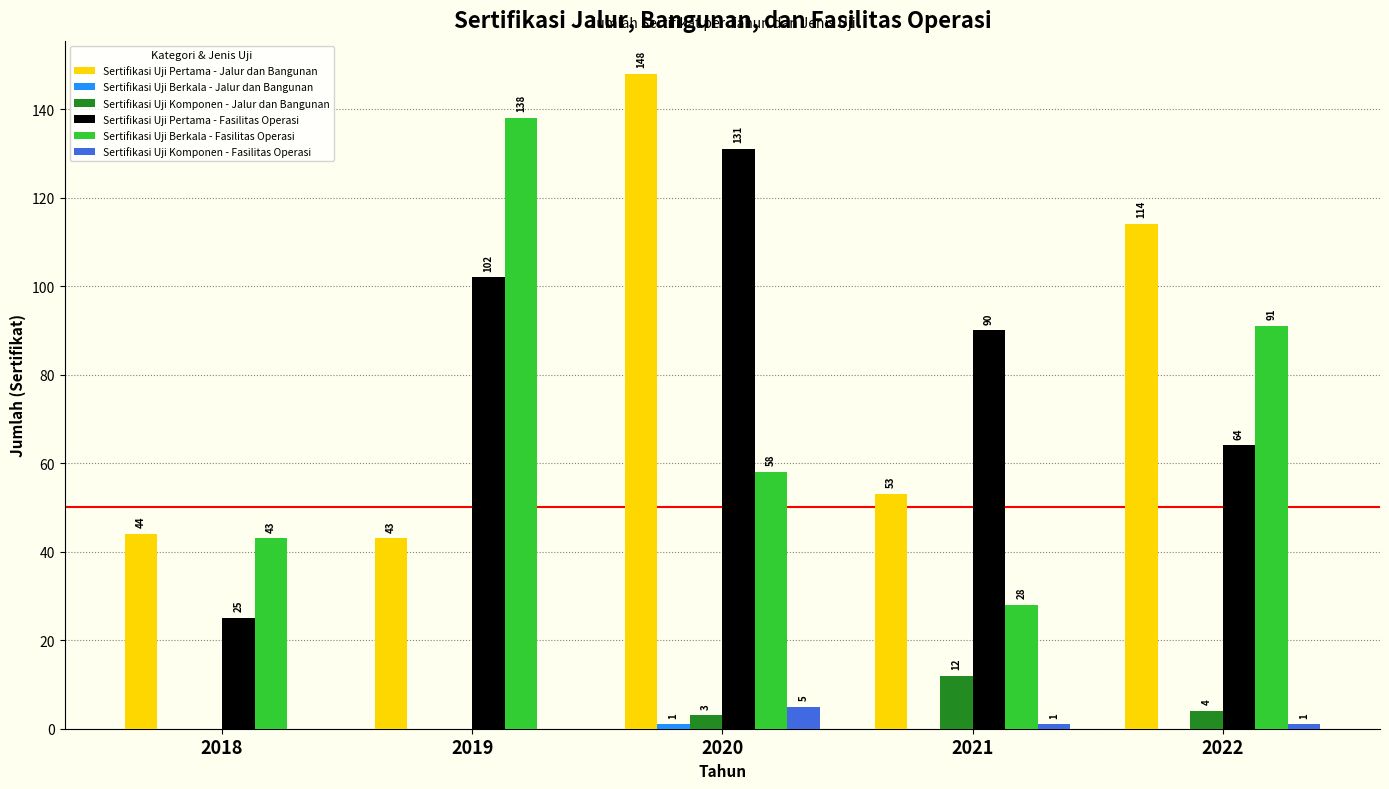

Is the value of Sertifikasi Uji Berkala - Fasilitas Operasi at 2022 greater than the value of Sertifikasi Uji Pertama - Fasilitas Operasi at 2018?

Yes